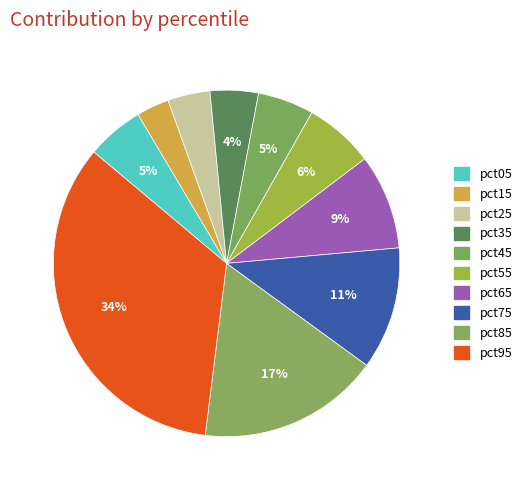

What is the total percentage of pct35 and pct85?

21.5%